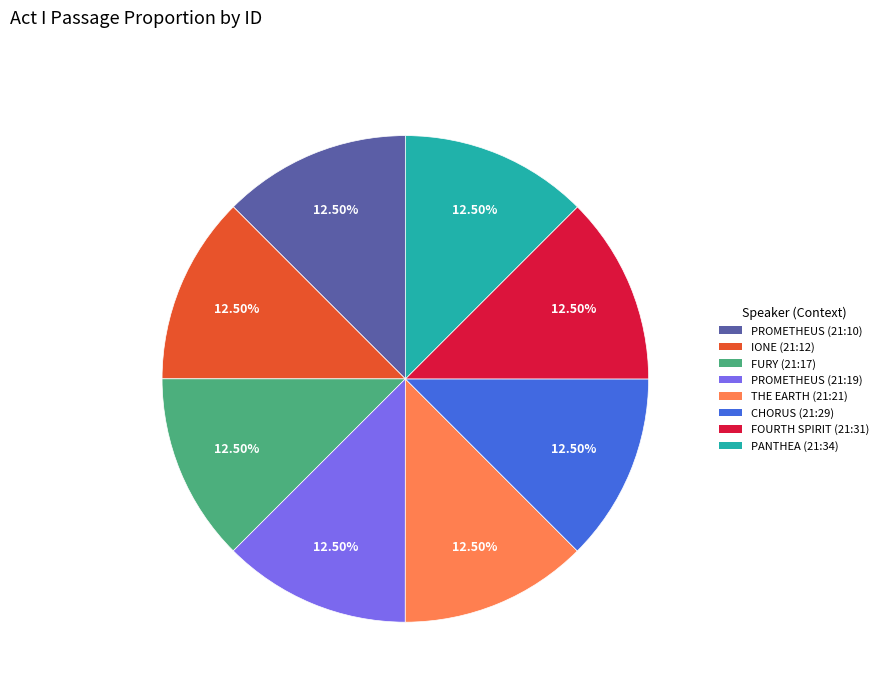

How much of the chart is everything except PROMETHEUS (21:19)?

87.5%